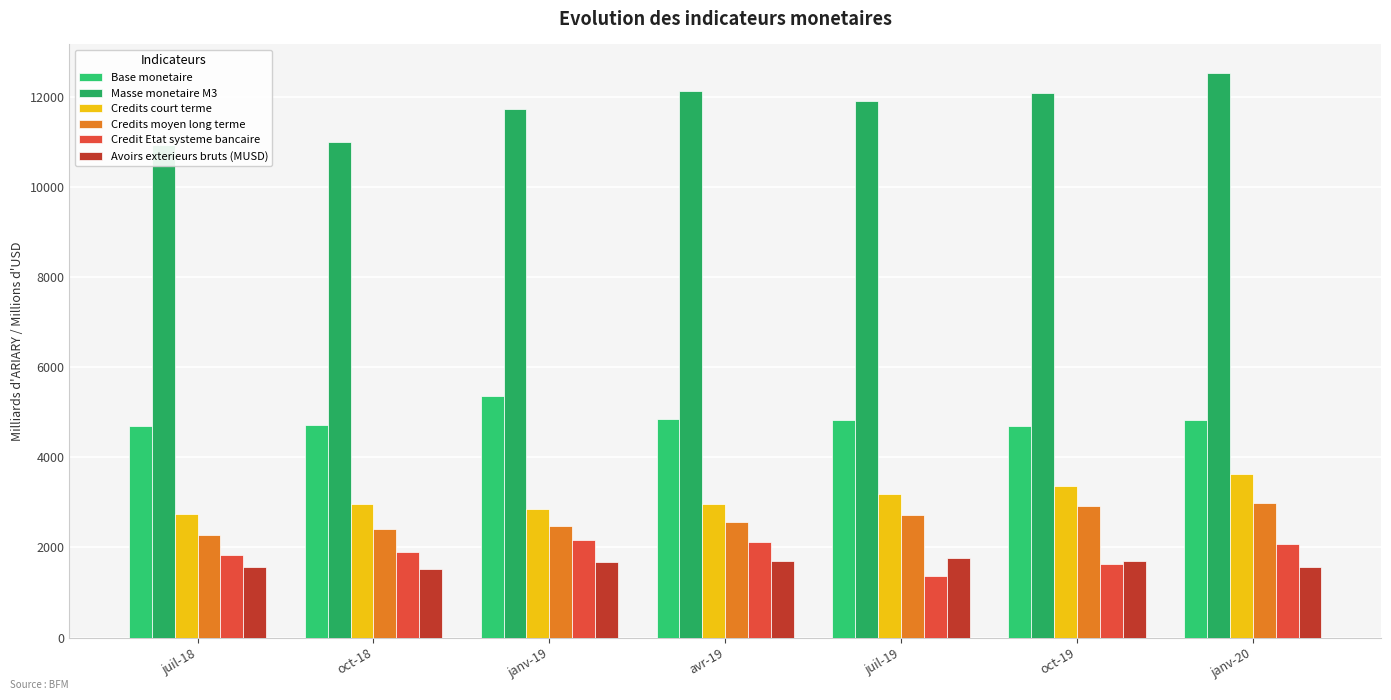

What is the difference between the highest and lowest values at janv-19?

10060.0